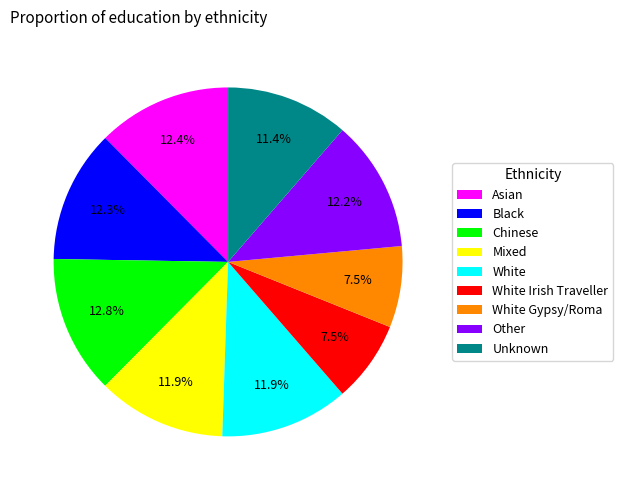

Is White Irish Traveller the majority of the pie?

No